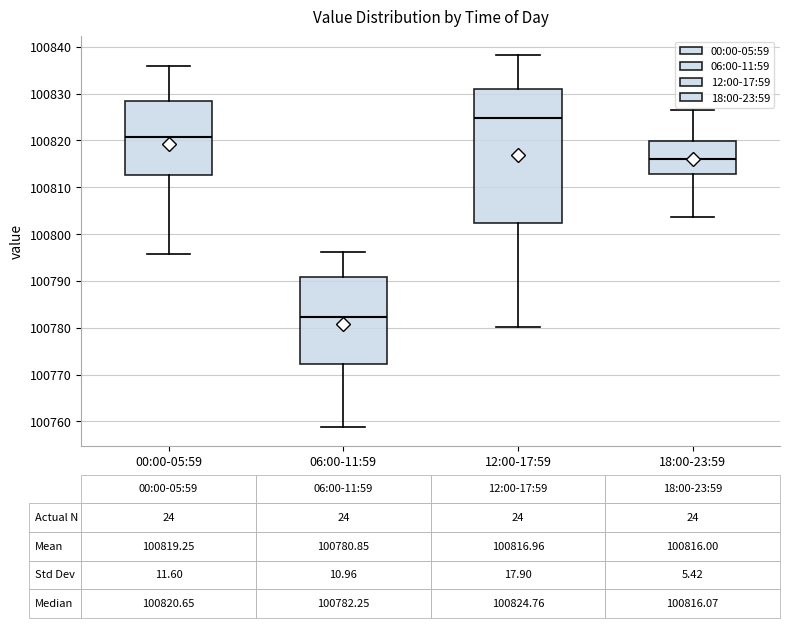

Which box has the highest median line?

12:00-17:59